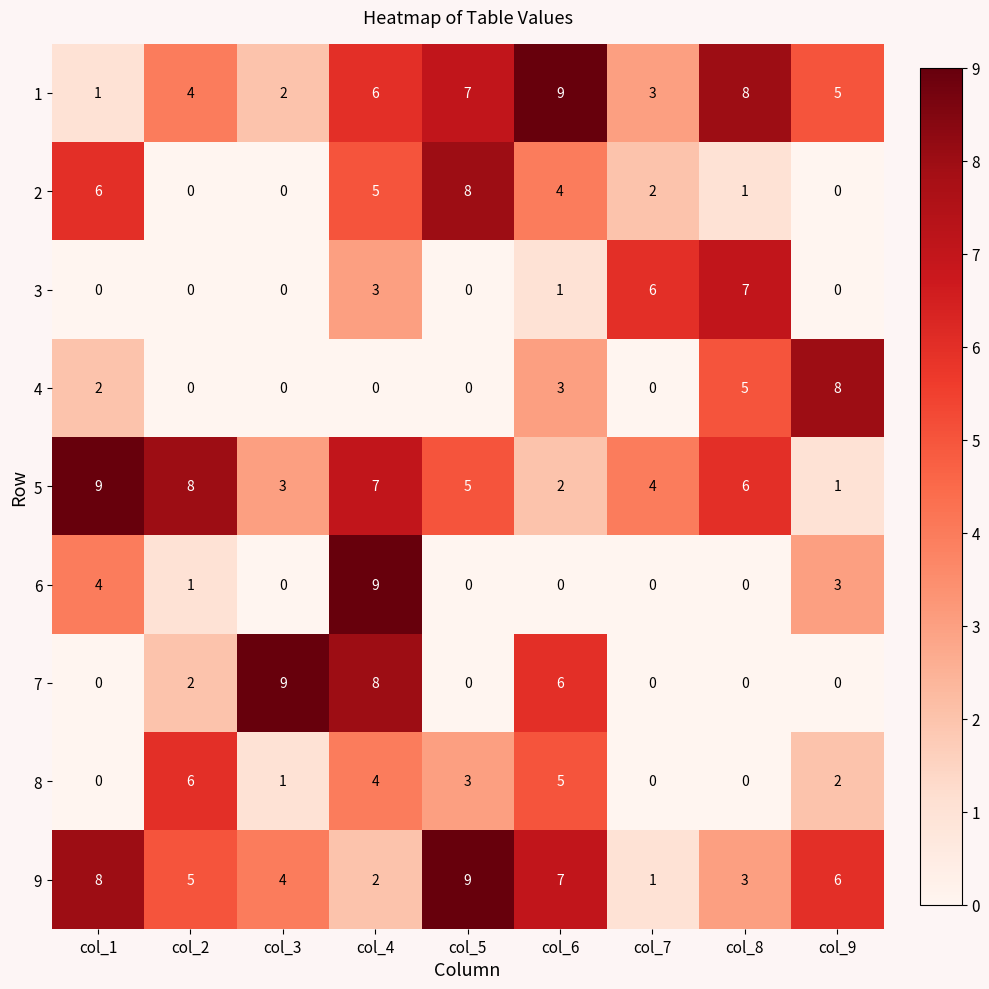

The 4 series shows 5 at col_4. True or false?

False